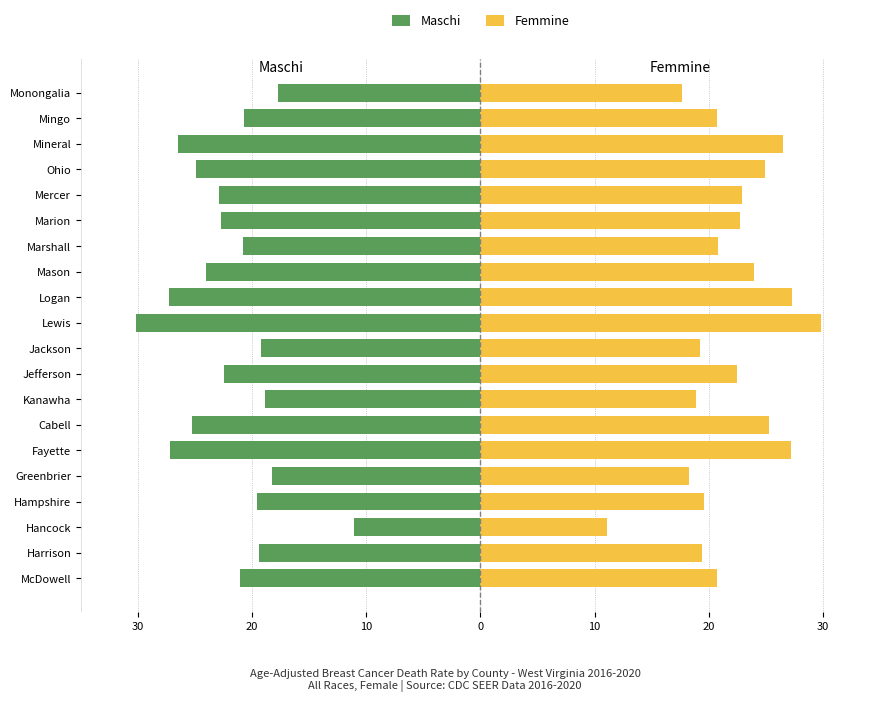

True or false: Maschi has a value of -11.1 at Jefferson.

False